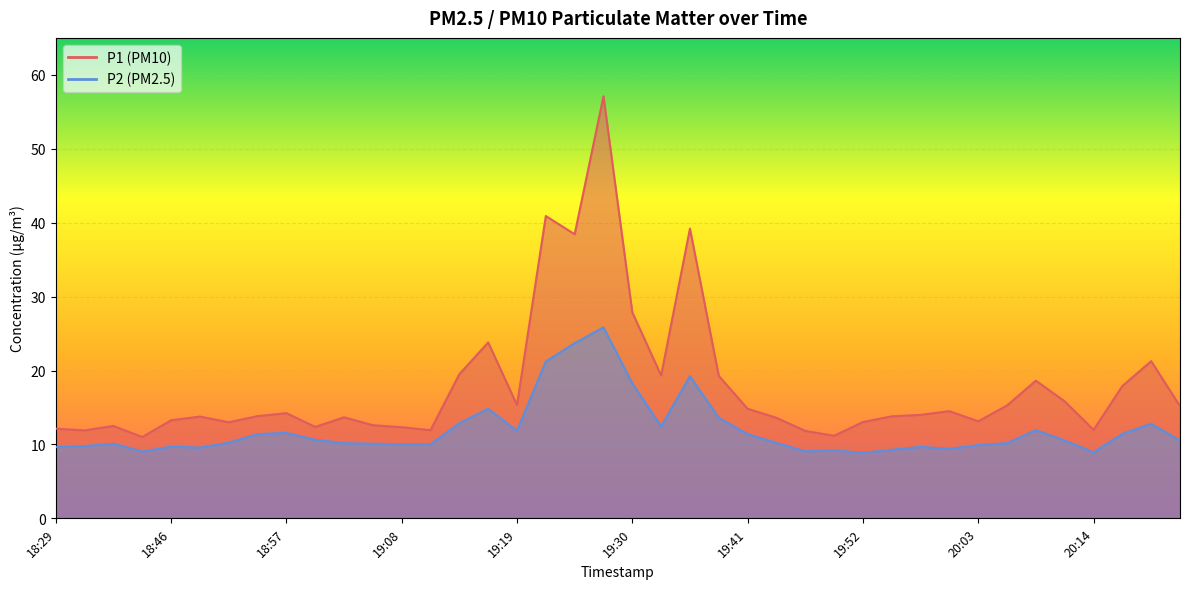

What is the difference between the P2 values at 18:54 and 19:22?

9.8